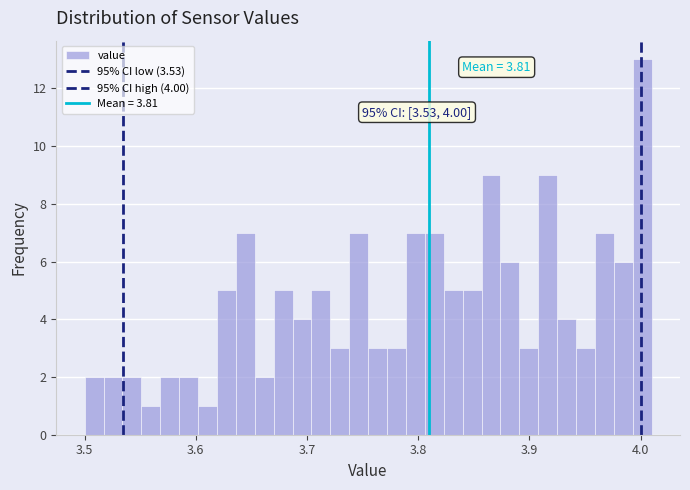

Read against the x-axis, roughly where is the centre of the tallest bar?

4.00